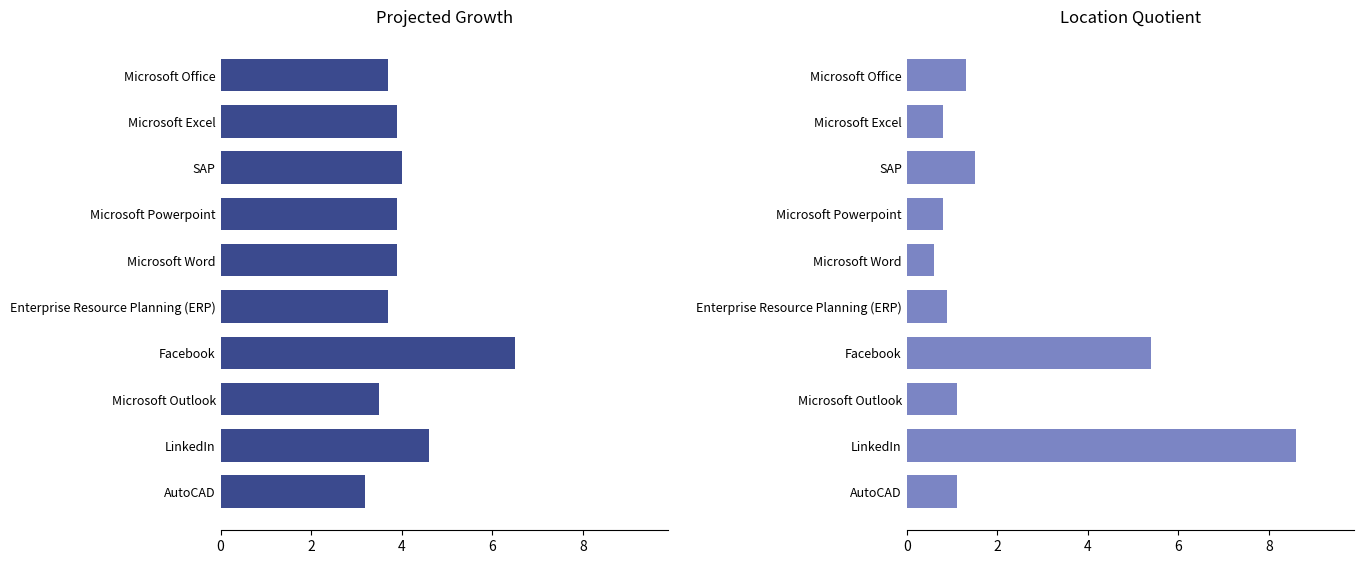

What are all the series names shown in the legend?

Projected Growth, Location Quotient